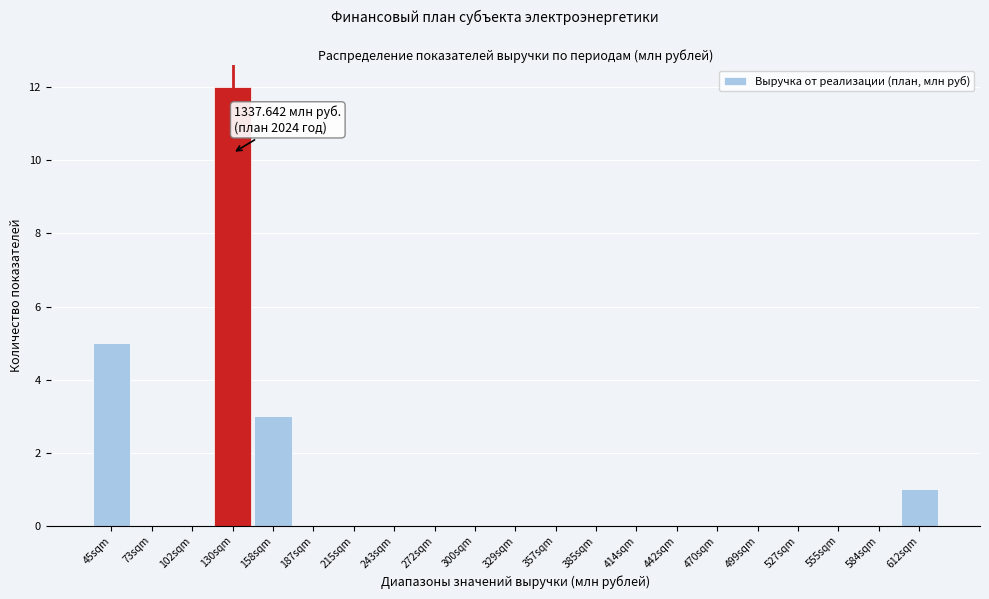

Reading left to right, what are all the values shown in this chart?

45sqm=5	73sqm=0	102sqm=0	130sqm=12	158sqm=3	187sqm=0	215sqm=0	243sqm=0	272sqm=0	300sqm=0	329sqm=0	357sqm=0	385sqm=0	414sqm=0	442sqm=0	470sqm=0	499sqm=0	527sqm=0	555sqm=0	584sqm=0	612sqm=1